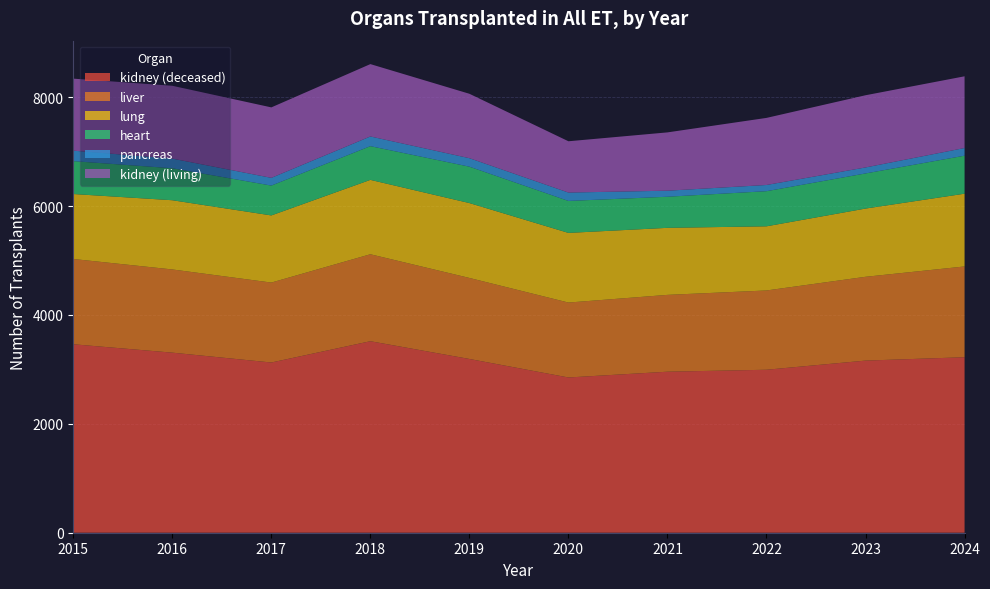

Reading left to right, list all the values displayed in this chart.

kidney (deceased): 2015=3461	2016=3307	2017=3126	2018=3517	2019=3191	2020=2851	2021=2957	2022=2993	2023=3161	2024=3223
liver: 2015=1566	2016=1528	2017=1468	2018=1597	2019=1488	2020=1376	2021=1411	2022=1456	2023=1539	2024=1667
lung: 2015=1193	2016=1271	2017=1233	2018=1366	2019=1375	2020=1279	2021=1231	2022=1178	2023=1253	2024=1336
heart: 2015=604	2016=587	2017=548	2018=619	2019=668	2020=587	2021=571	2022=645	2023=645	2024=698
pancreas: 2015=192	2016=177	2017=142	2018=178	2019=156	2020=154	2021=111	2022=114	2023=110	2024=141
kidney (living): 2015=1323	2016=1338	2017=1294	2018=1329	2019=1183	2020=942	2021=1071	2022=1232	2023=1326	2024=1317